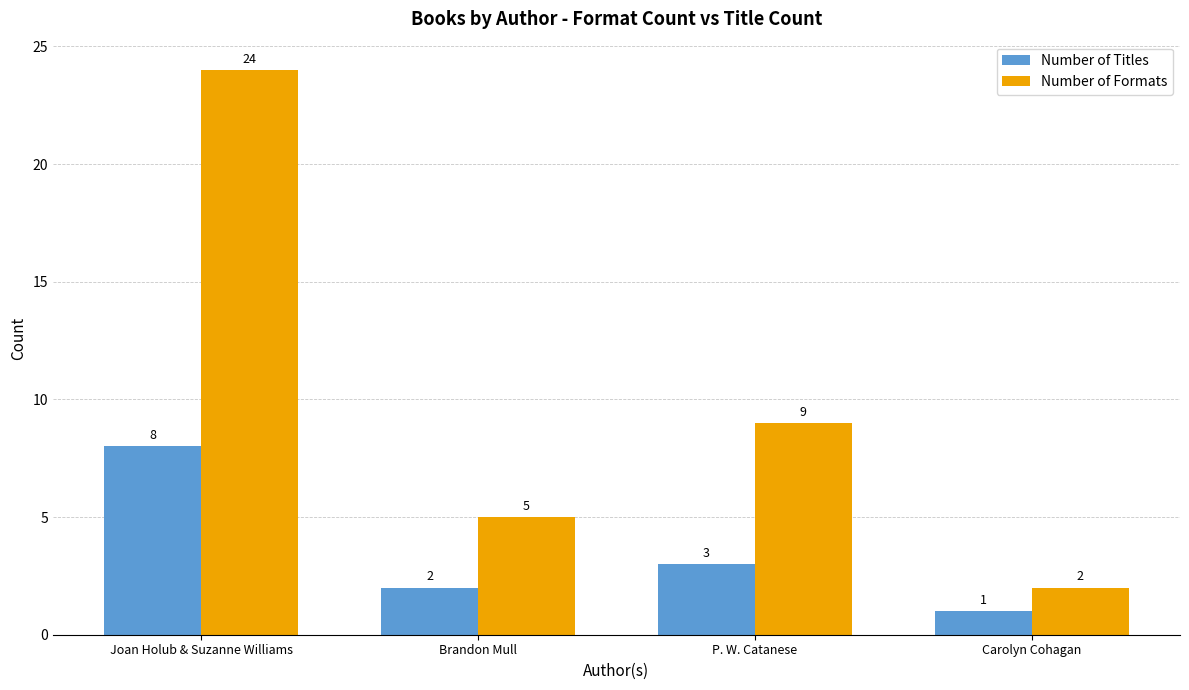

What is the sum of all Number of Formats values?

40